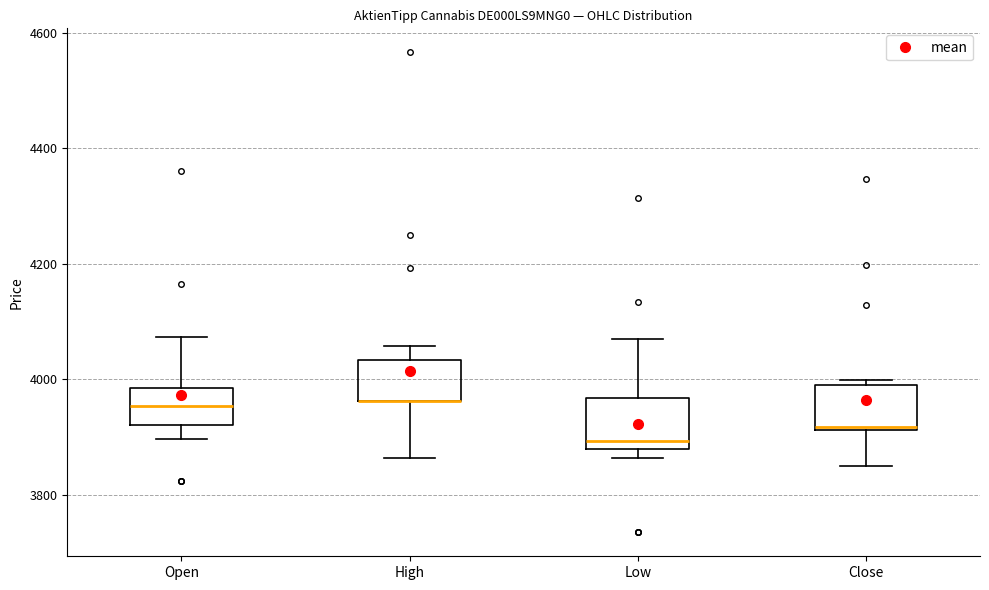

Where does the median line of the box for Low sit on the y-axis? The values are not printed on the chart, so give them approximately, as read against the axis.

3900